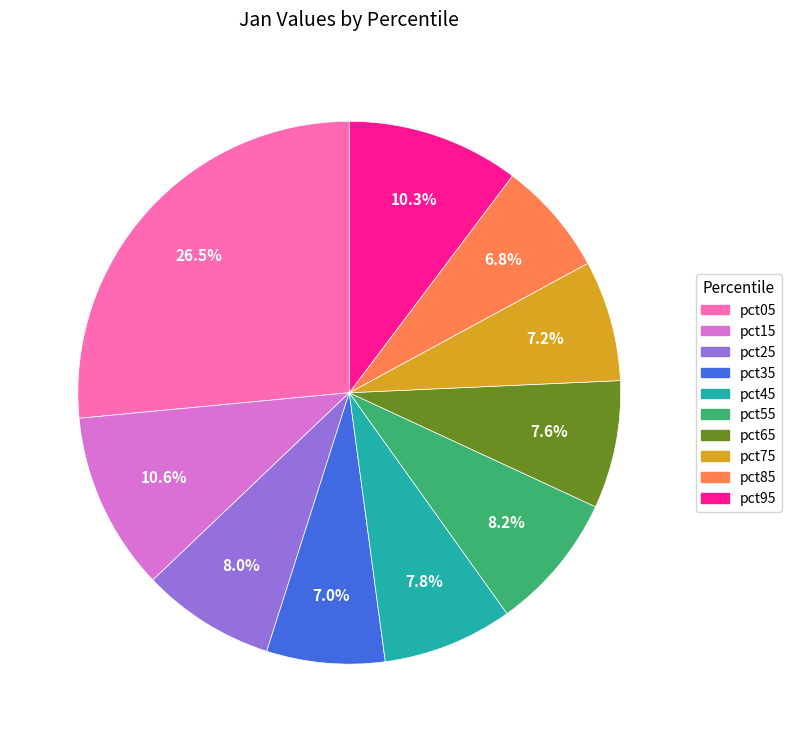

What is the ratio of the value at pct95 to the value at pct05?

0.4